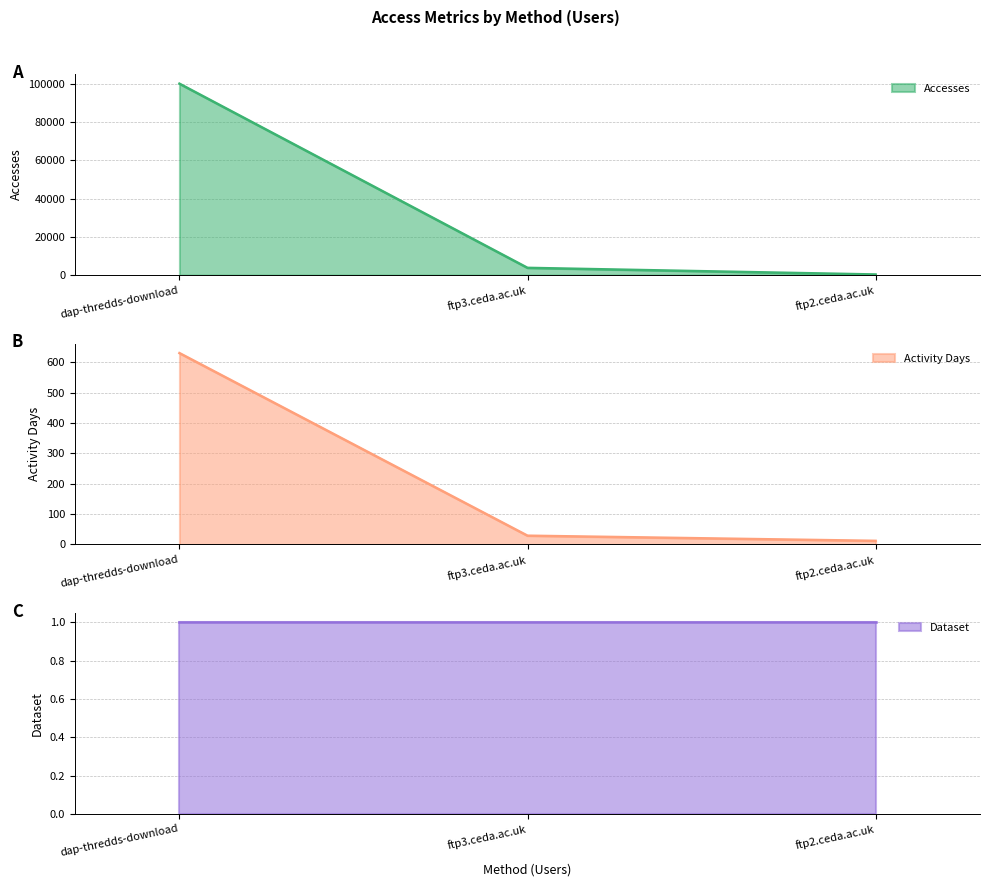

List the labels in order of Accesses value, smallest first.

ftp2.ceda.ac.uk, ftp3.ceda.ac.uk, dap-thredds-download